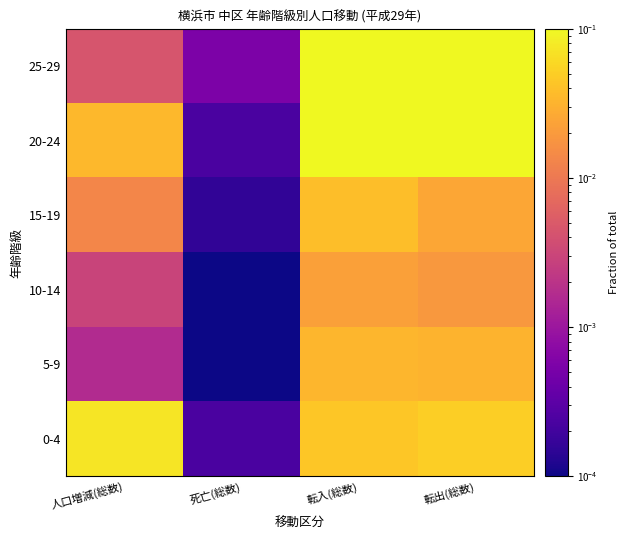

Which series has the largest range (max minus min)?

25-29